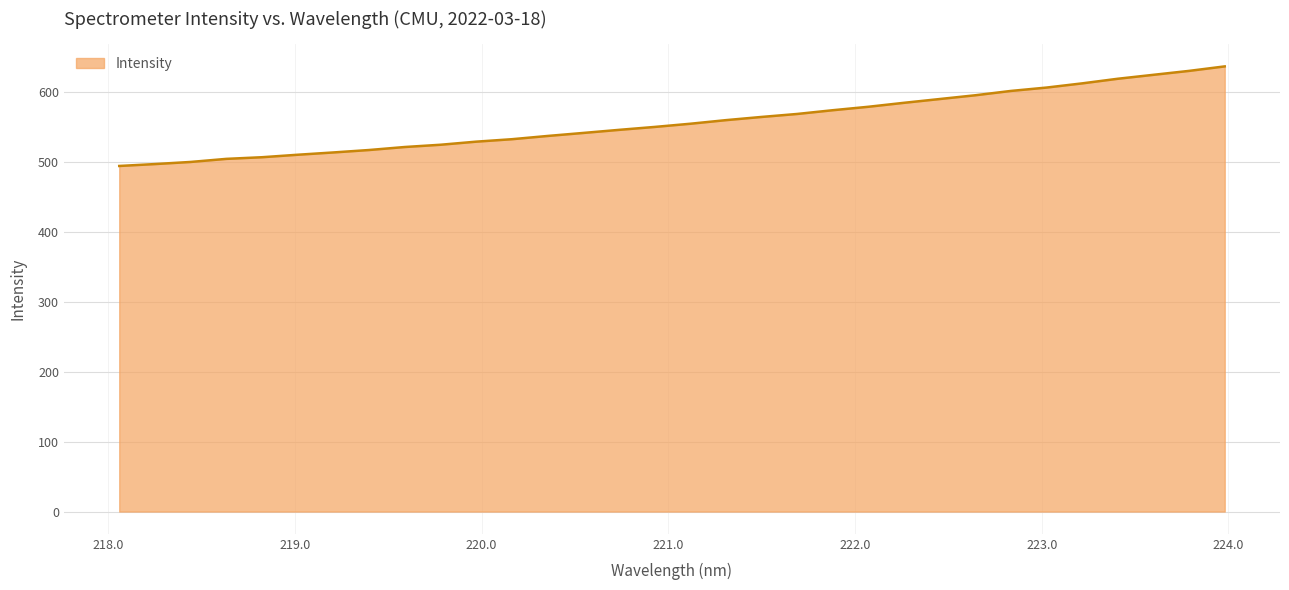

What is the greatest value displayed?

636.4